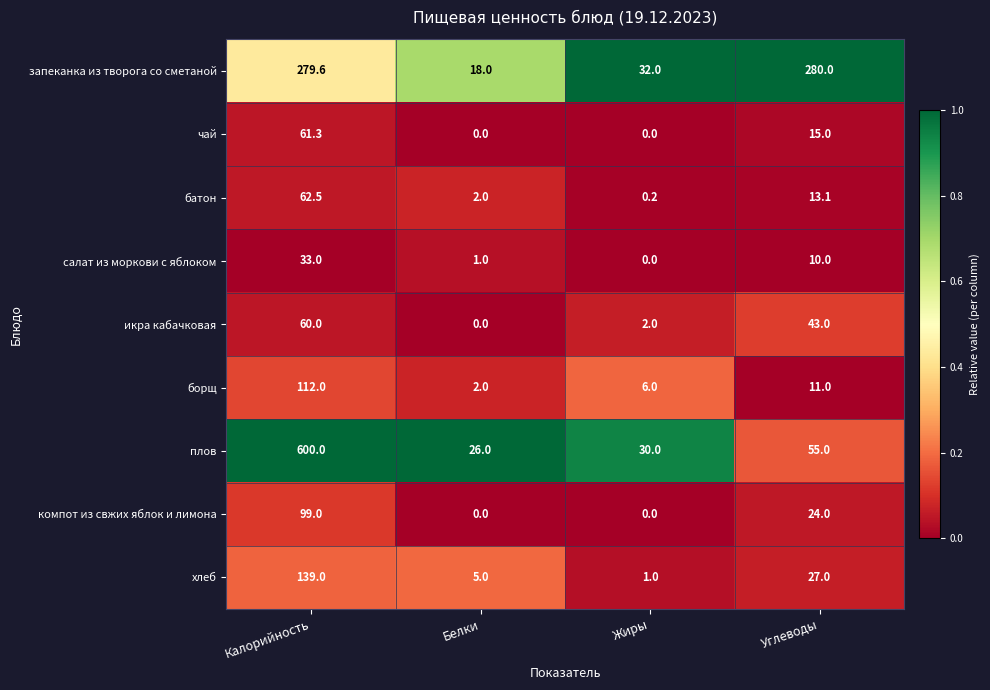

Which series changed the most between Белки and Жиры?

запеканка из творога со сметаной